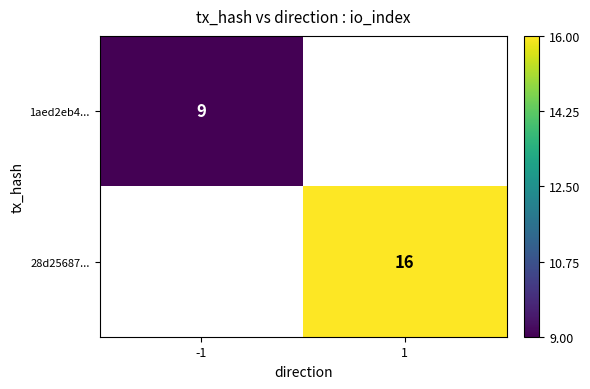

The value of 28d25687... at 1 is 16. True or false?

True